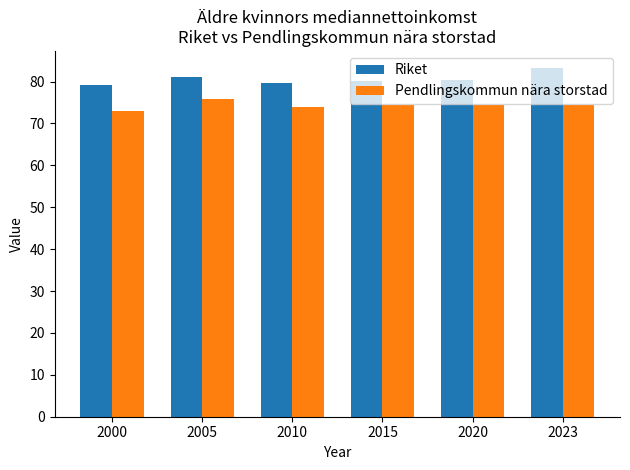

What is the approximate value of Riket at 2005?

81.0